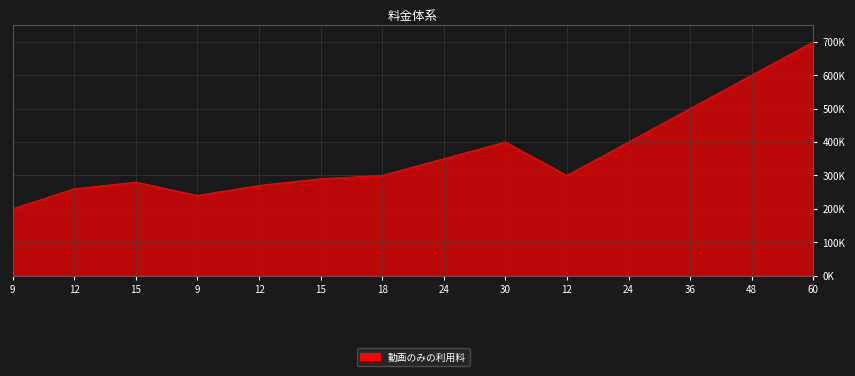

True or false: the data shows 650346 at 36.

False